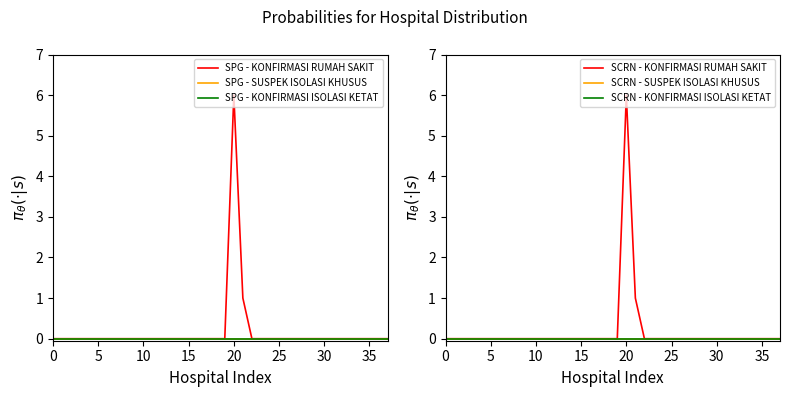

Is this an area chart (filled region under the line)?

No